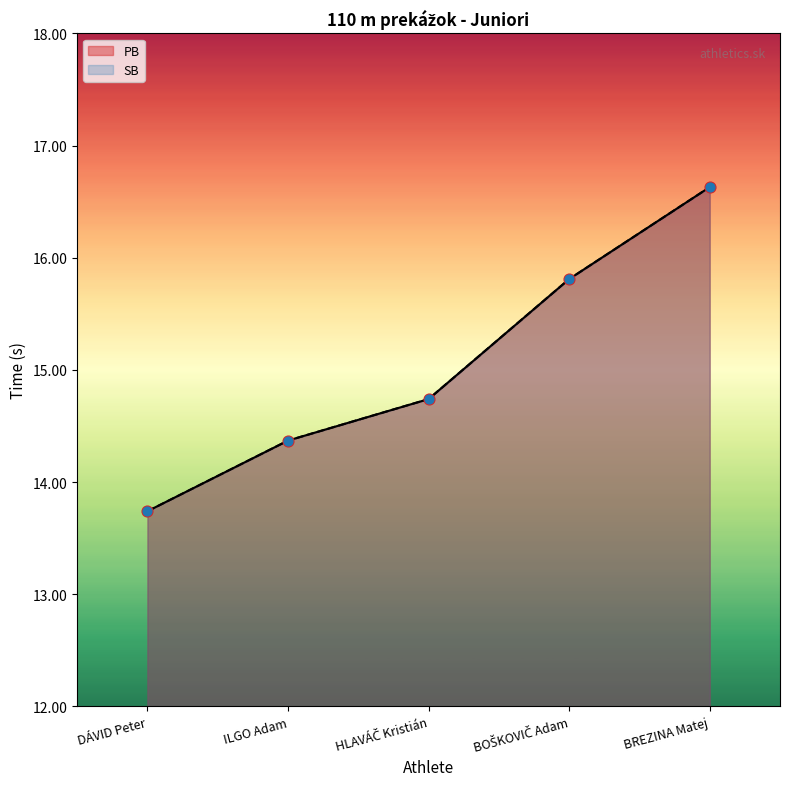

What is the total value across all series at BREZINA Matej?

33.3